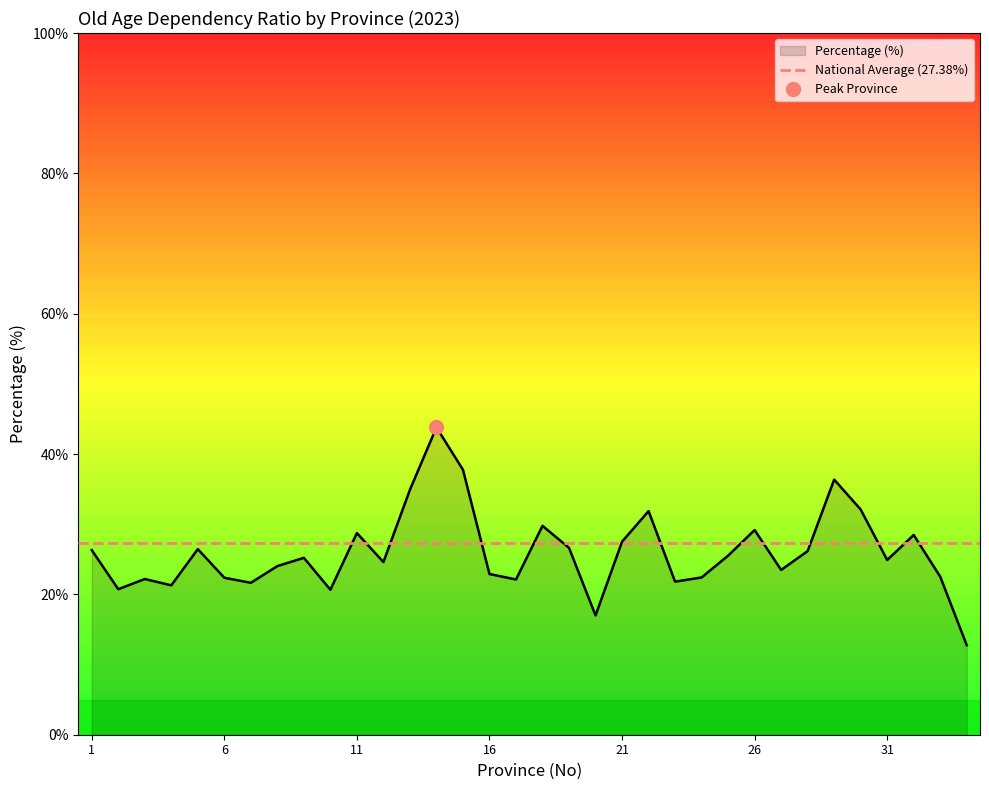

What is the lowest value of the Percentage (%) series?

12.8